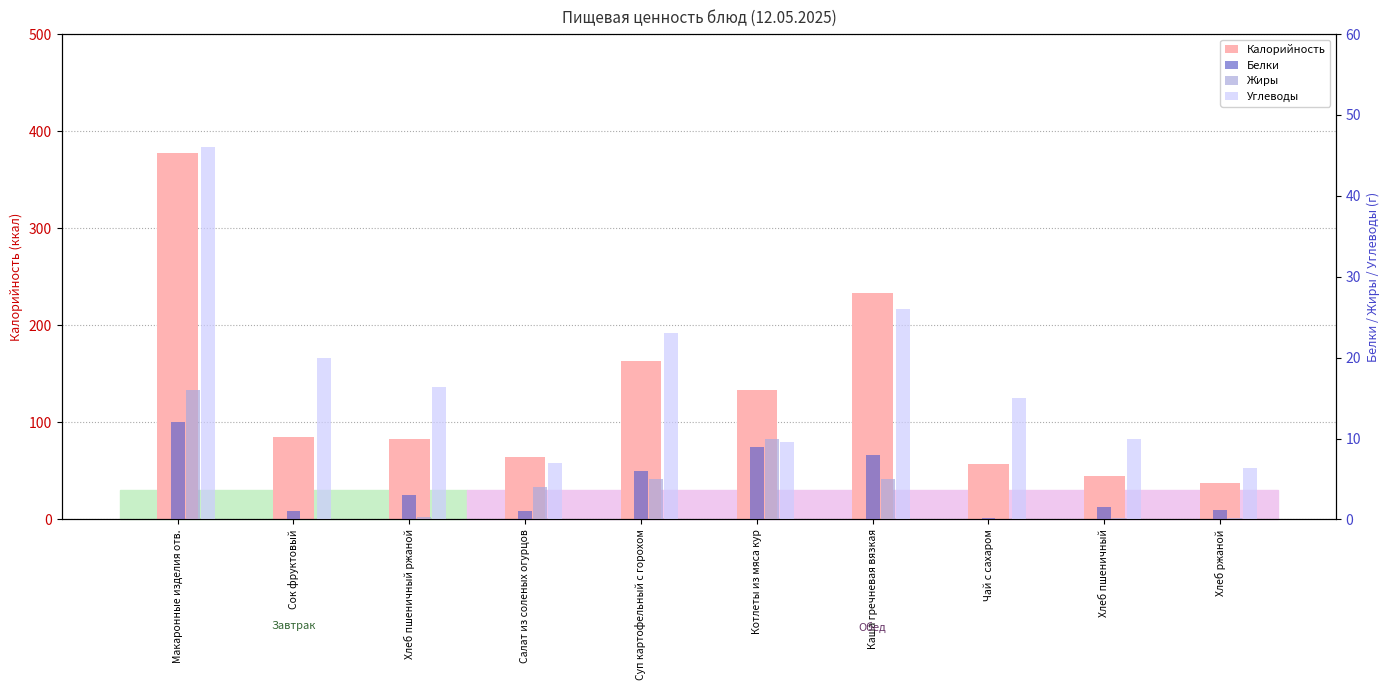

Between Суп картофельный с горохом and Чай с сахаром, which is larger?

Суп картофельный с горохом